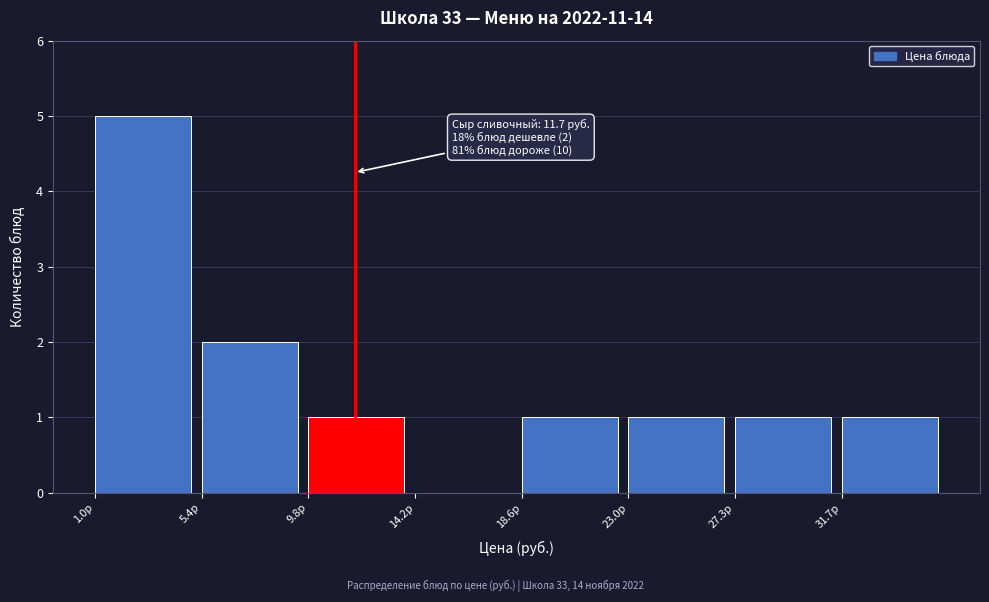

Which range on the x-axis has the tallest bar?

1.0 to 5.5